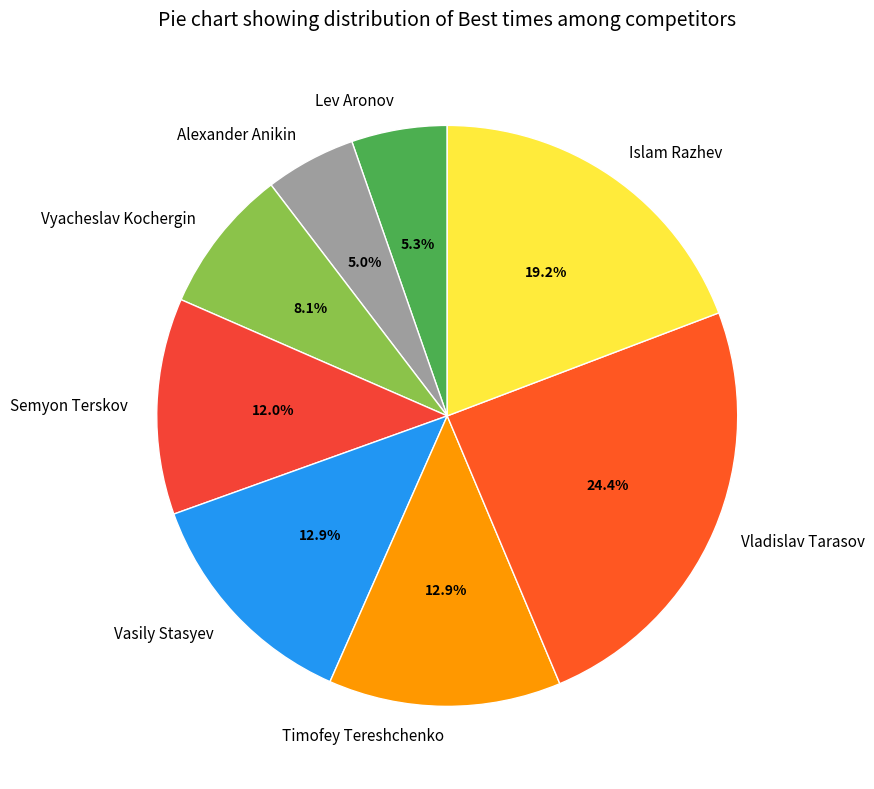

Is it true that Vladislav Tarasov is 24% of the pie?

True